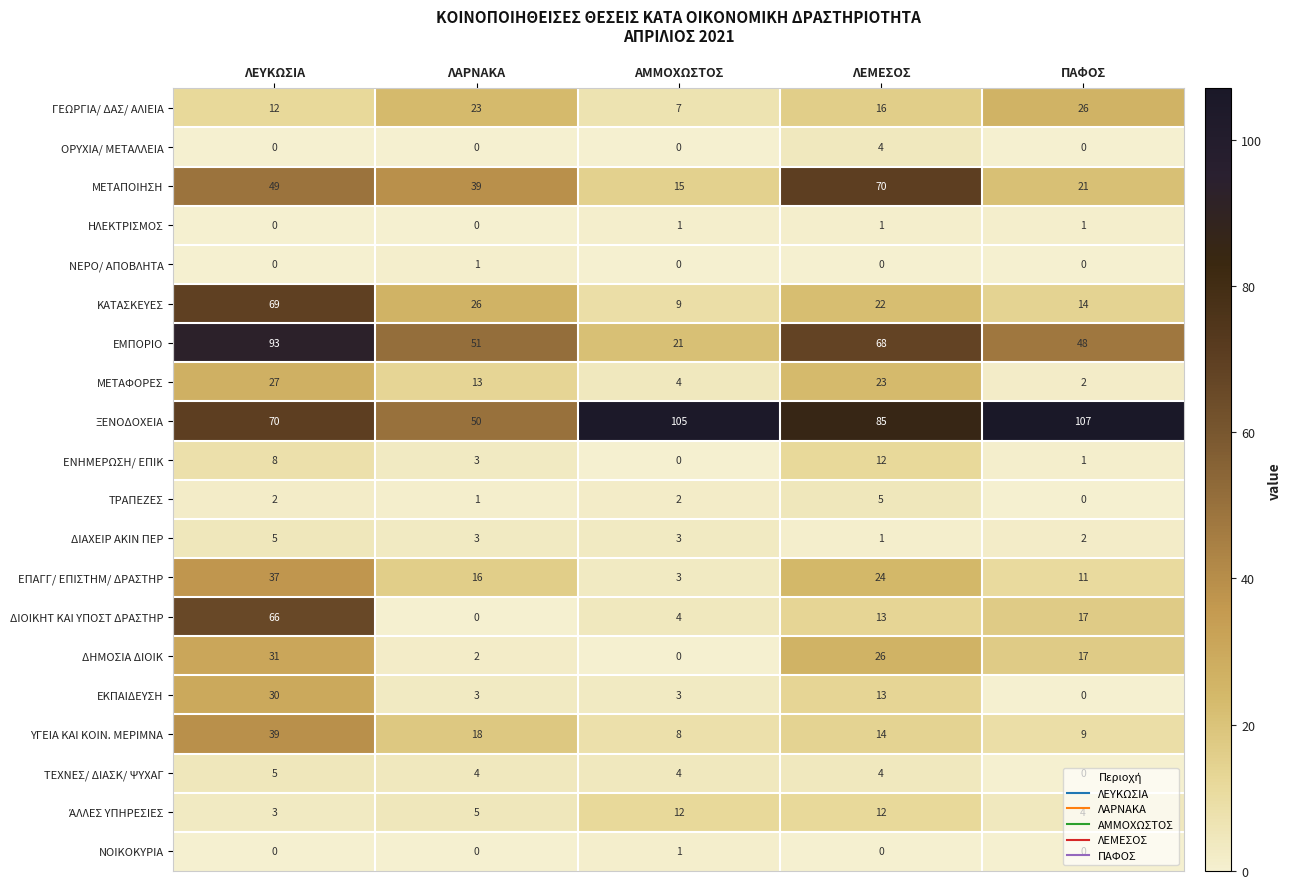

Rank the categories by ΔΙΟΙΚΗΤ ΚΑΙ ΥΠΟΣΤ ΔΡΑΣΤΗΡ value from lowest to highest.

ΛΑΡΝΑΚΑ, ΑΜΜΟΧΩΣΤΟΣ, ΛΕΜΕΣΟΣ, ΠΑΦΟΣ, ΛΕΥΚΩΣΙΑ